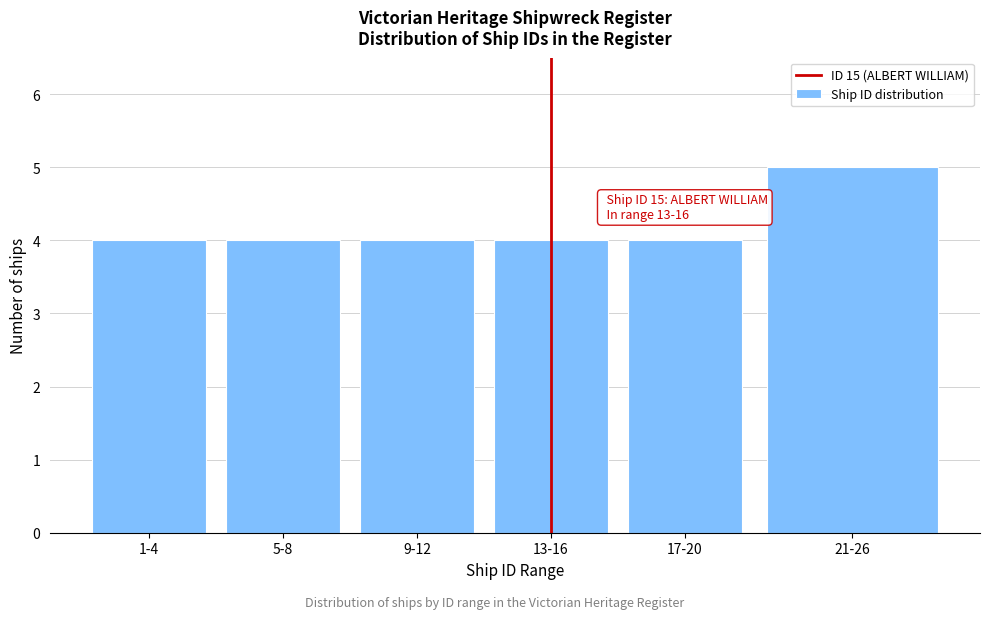

Reading left to right, transcribe all the data shown in this chart.

1-4=4	5-8=4	9-12=4	13-16=4	17-20=4	21-26=5